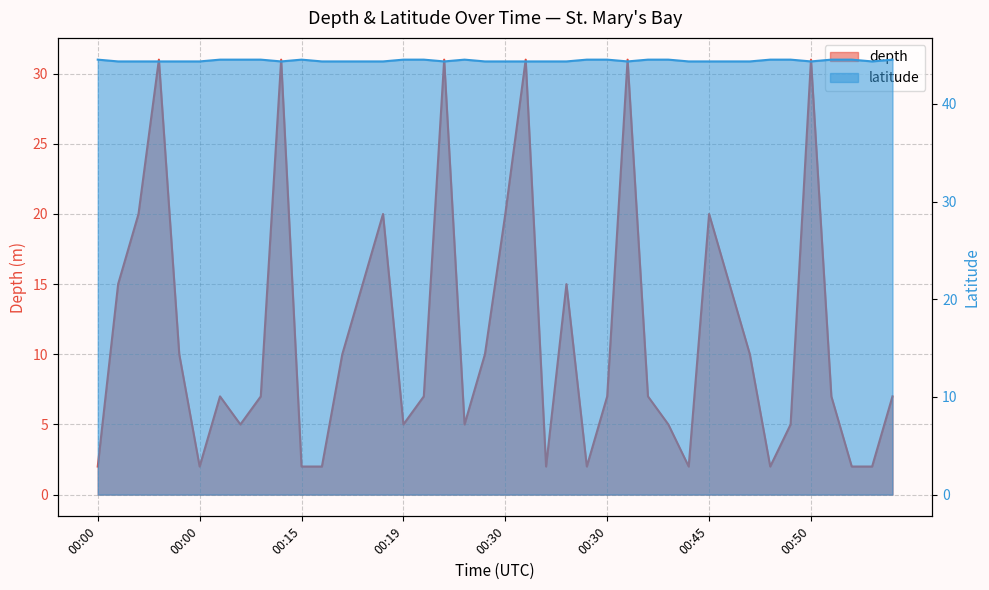

True or false: depth and latitude cross at least once.

False